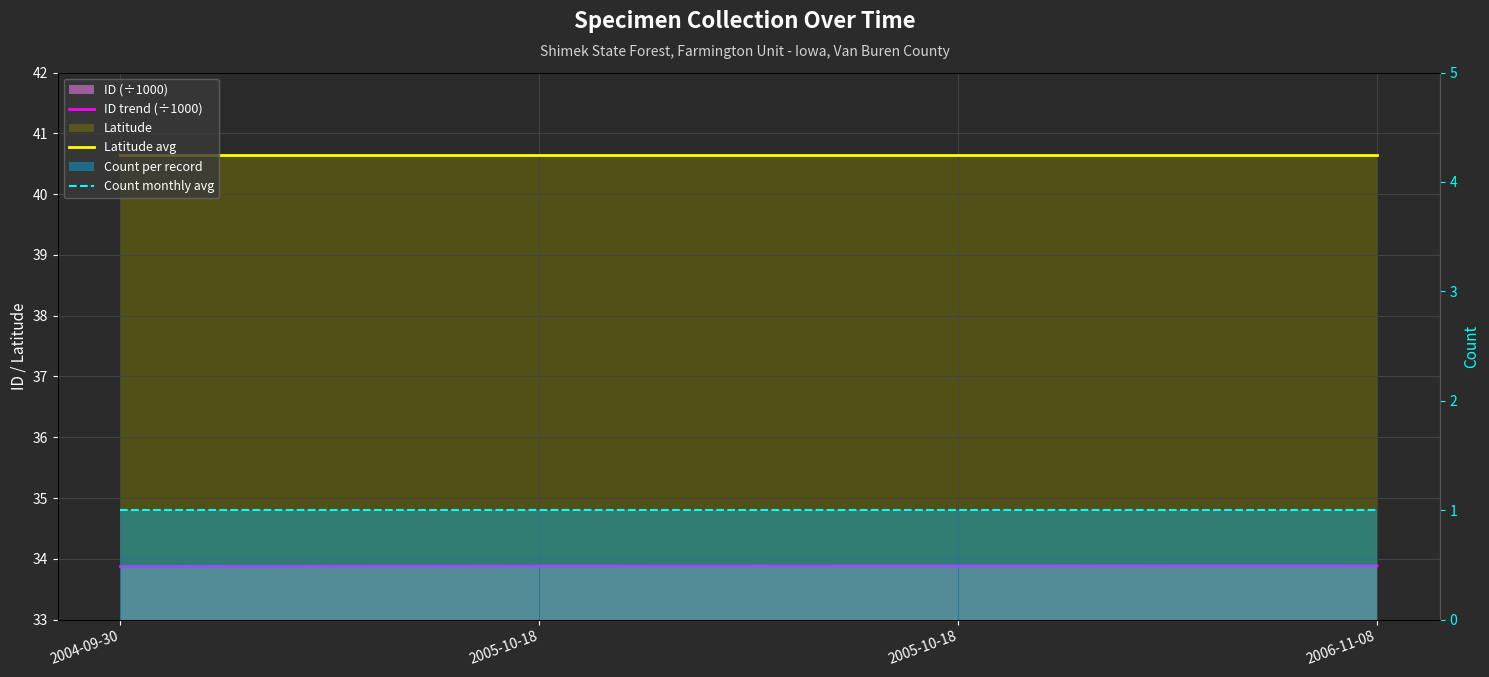

Which series has the largest total across all categories?

Latitude avg